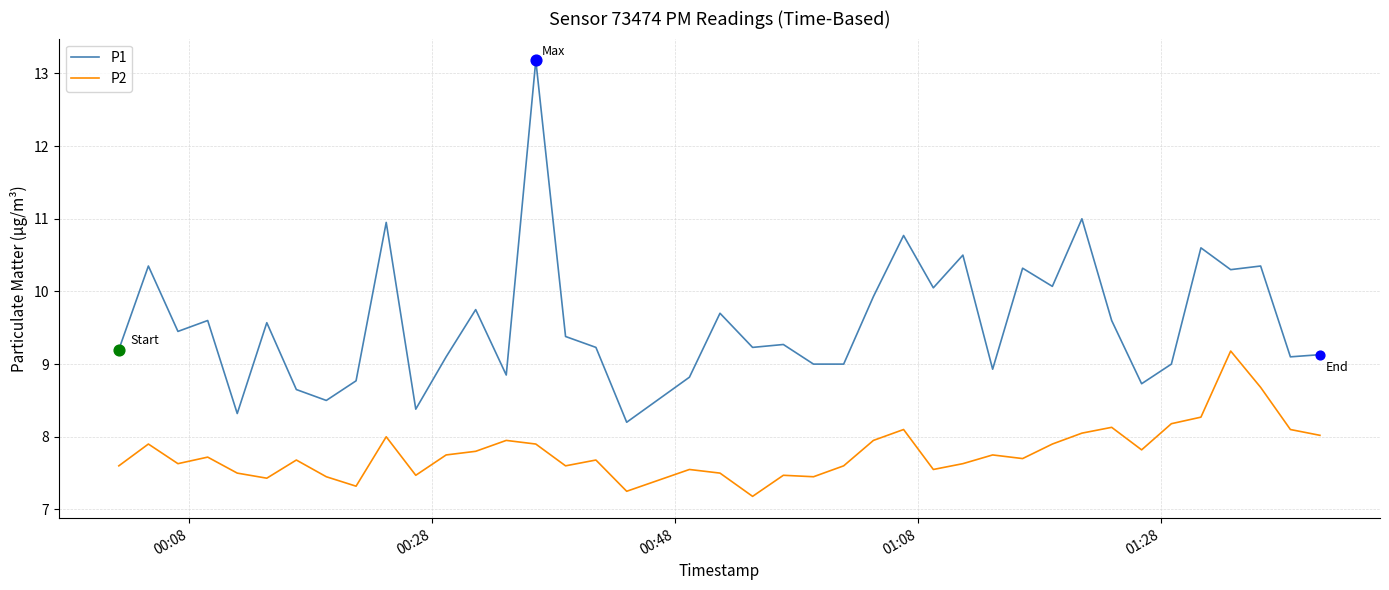

What are all the series names shown in the legend?

P1, P2